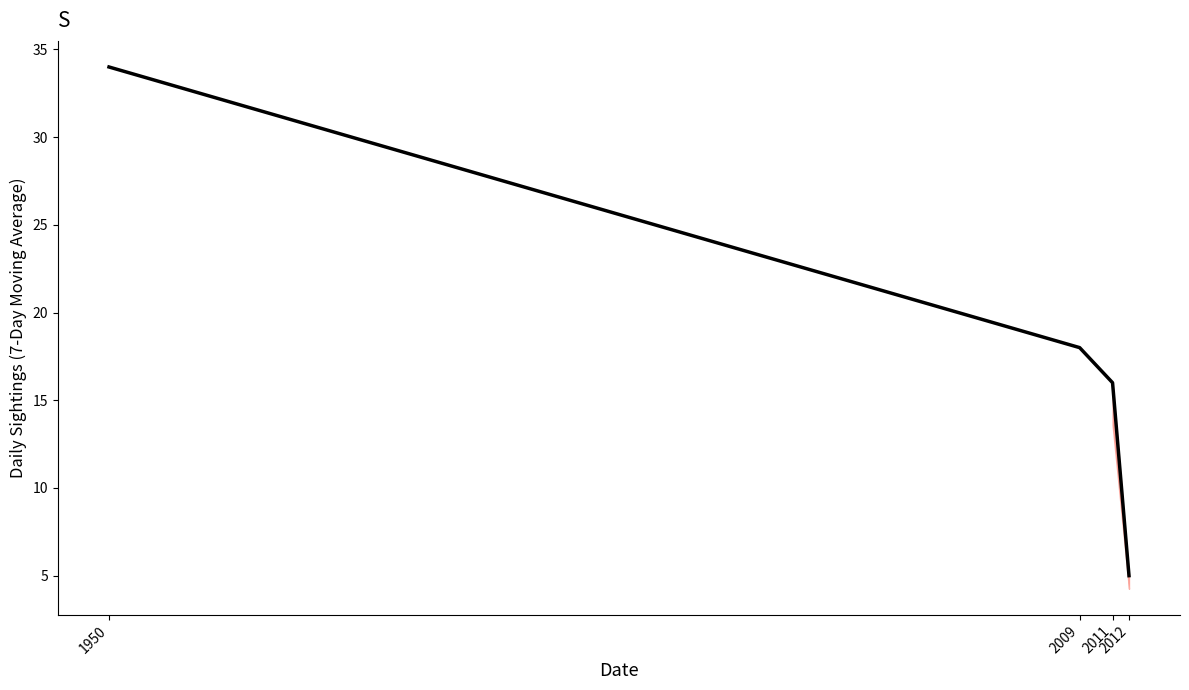

Does the chart have visible grid lines?

No